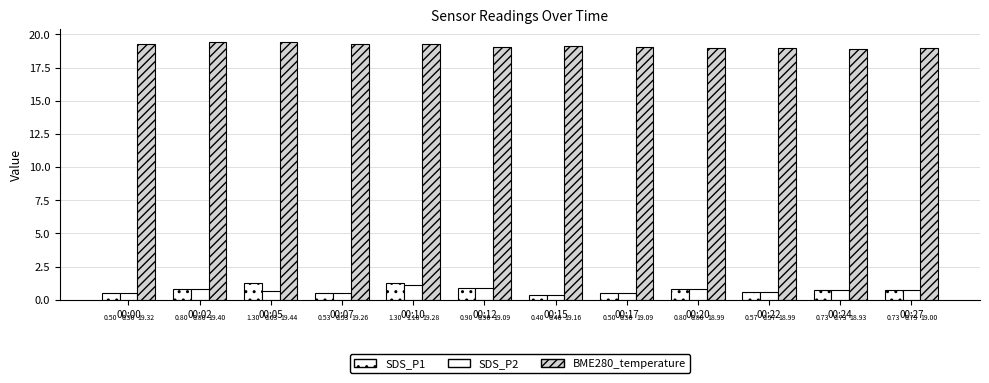

What is the difference between the maximum and minimum values in the BME280_temperature series?

0.5